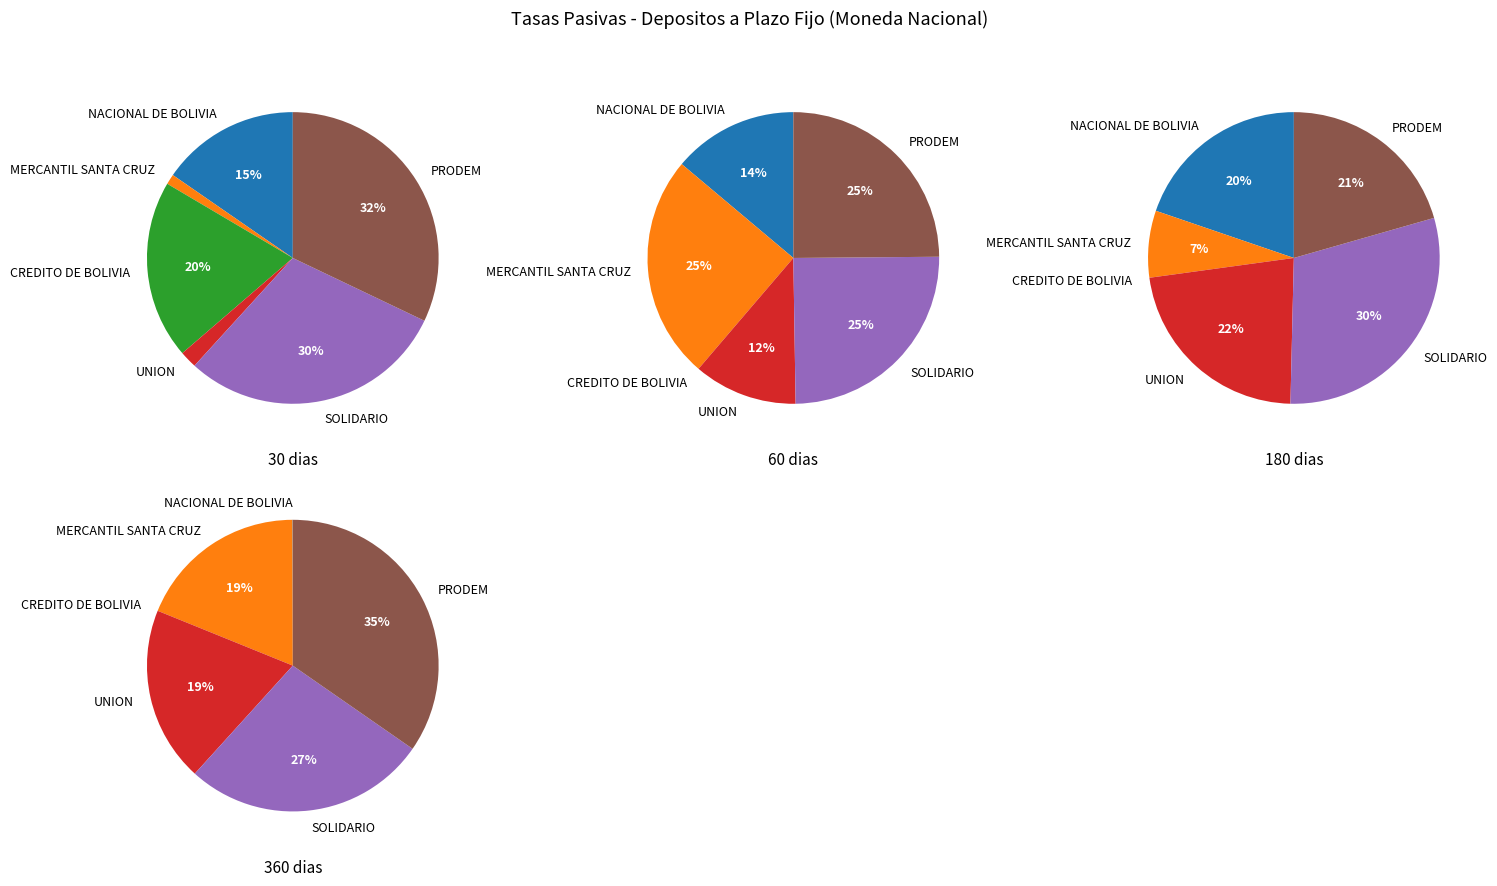

The NACIONAL DE BOLIVIA slice represents 99% of the pie. True or false?

False